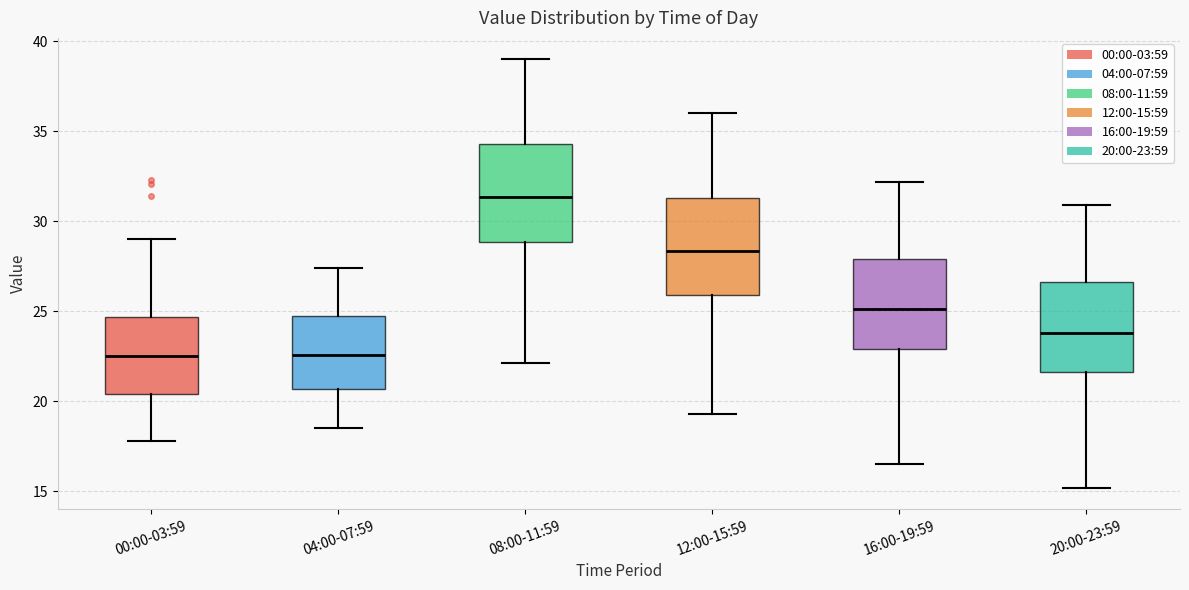

Which box's median line is the highest?

08:00-11:59